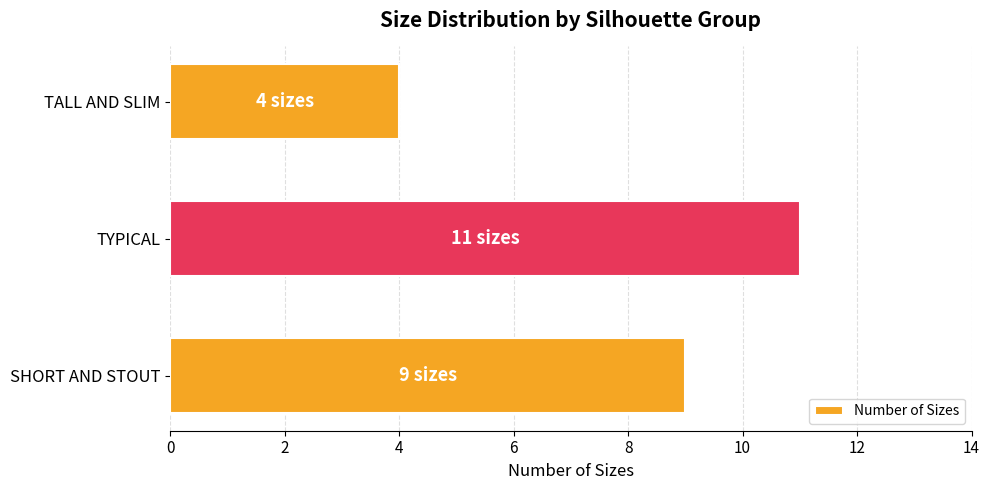

What is the change in value from SHORT AND STOUT to TYPICAL?

+2